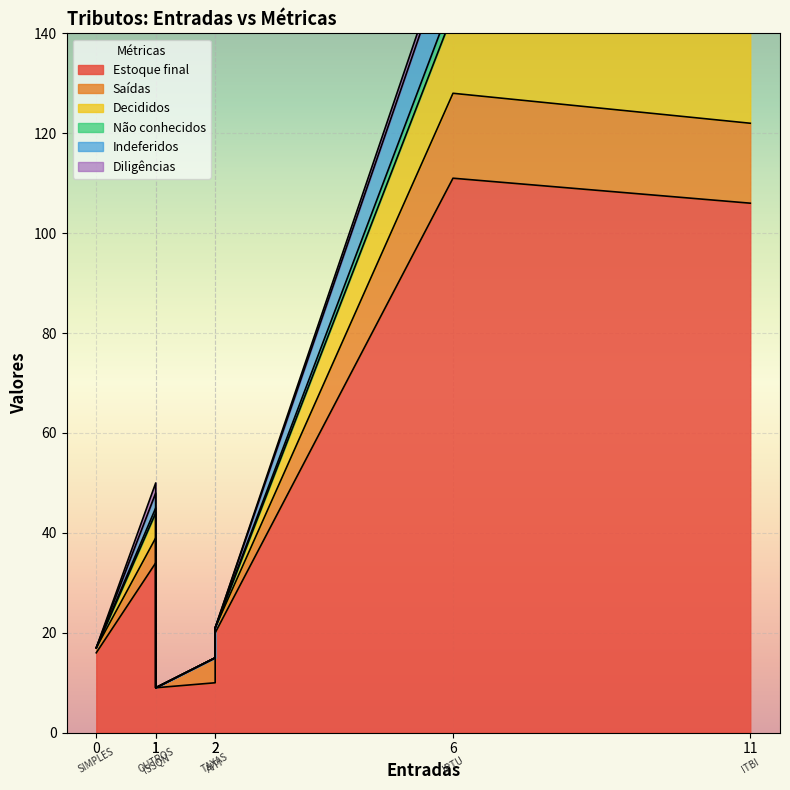

Between OUTROS and IPTU, which is larger?

IPTU